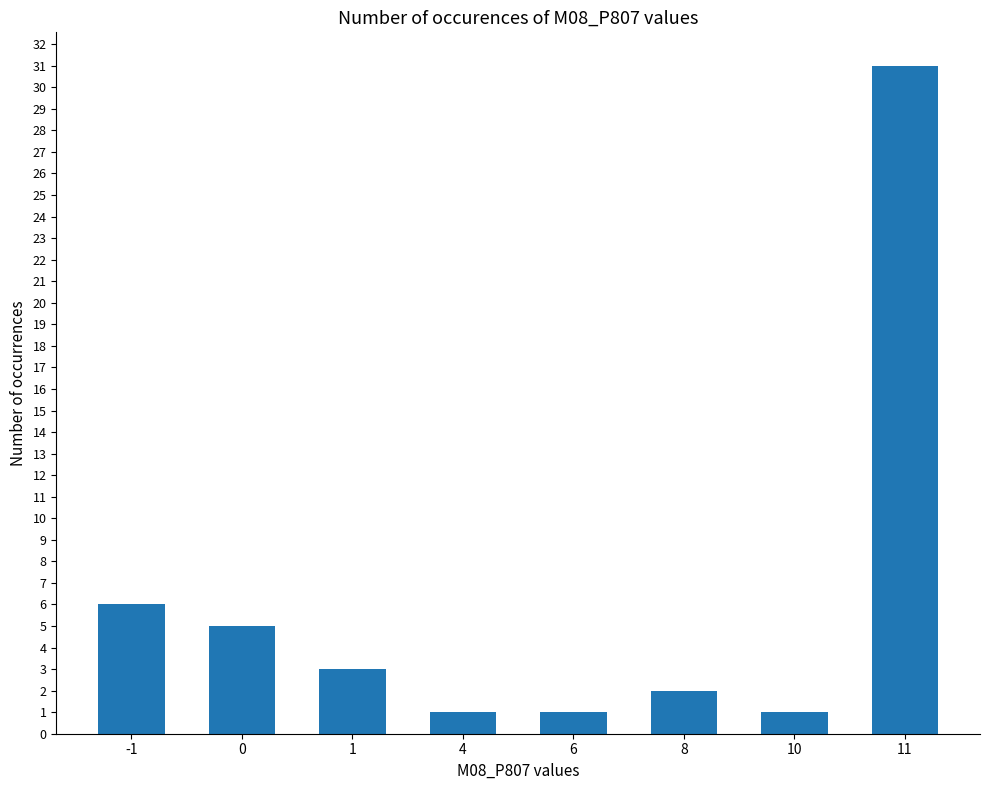

How many series are shown in this chart?

1